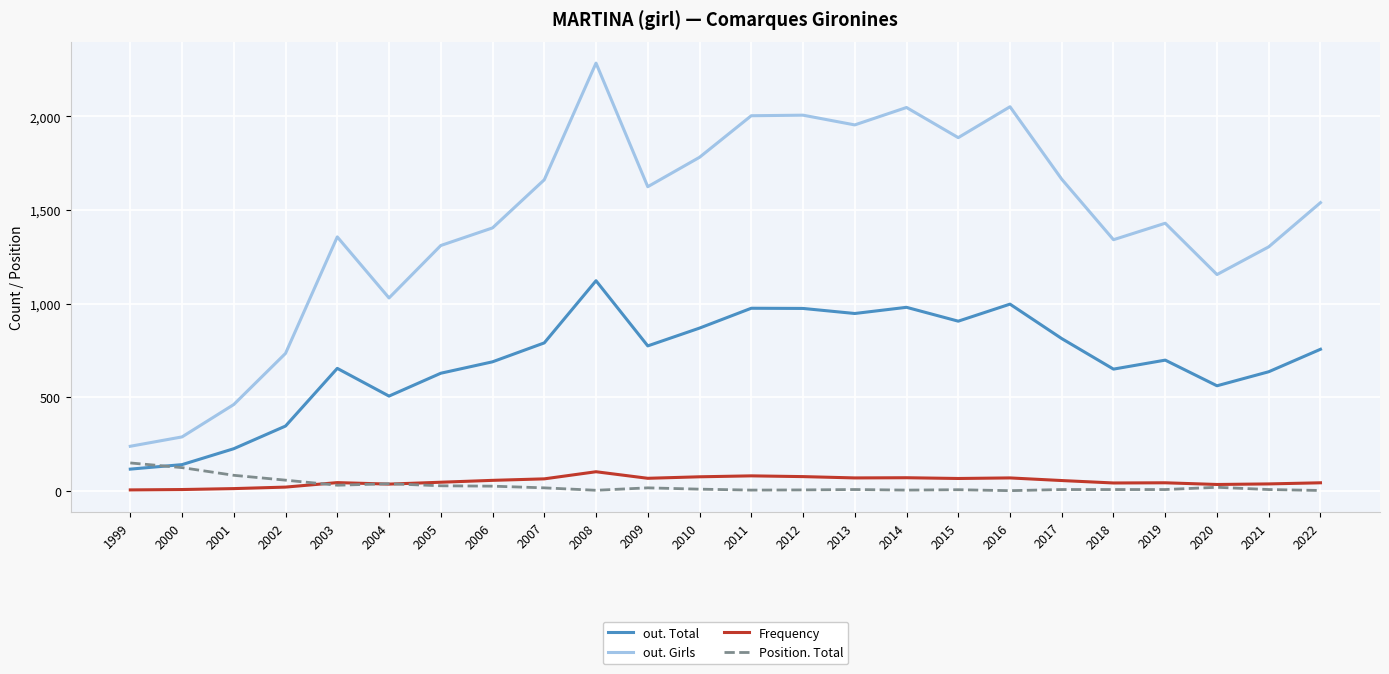

Which series has the widest spread of values?

out. Girls